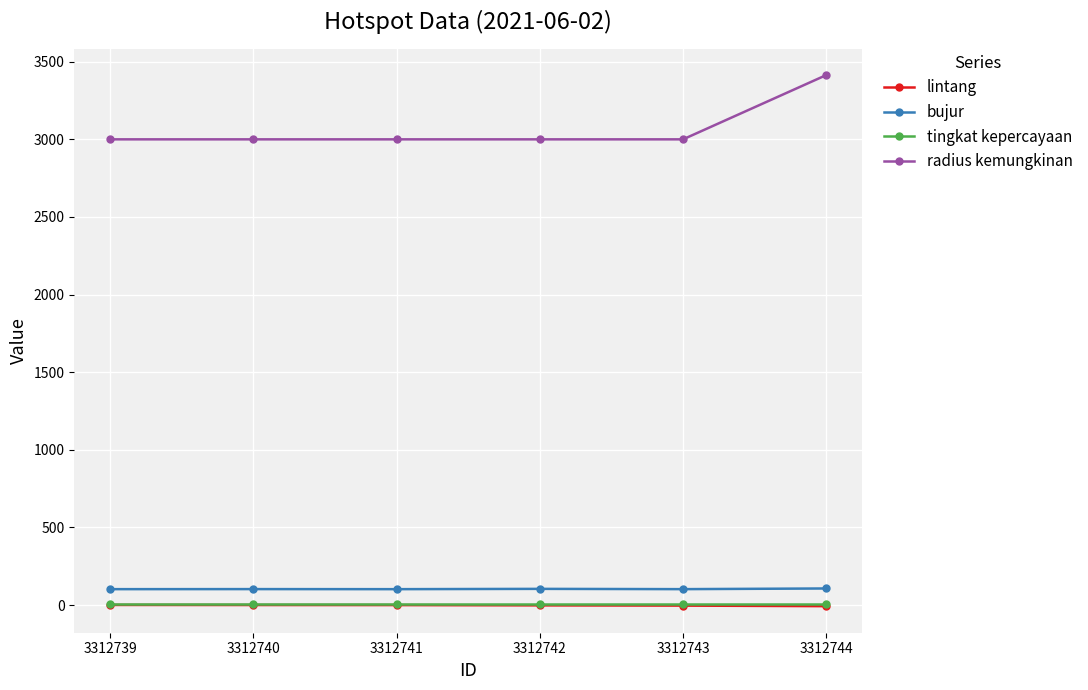

True or false: bujur and lintang intersect in this chart.

False